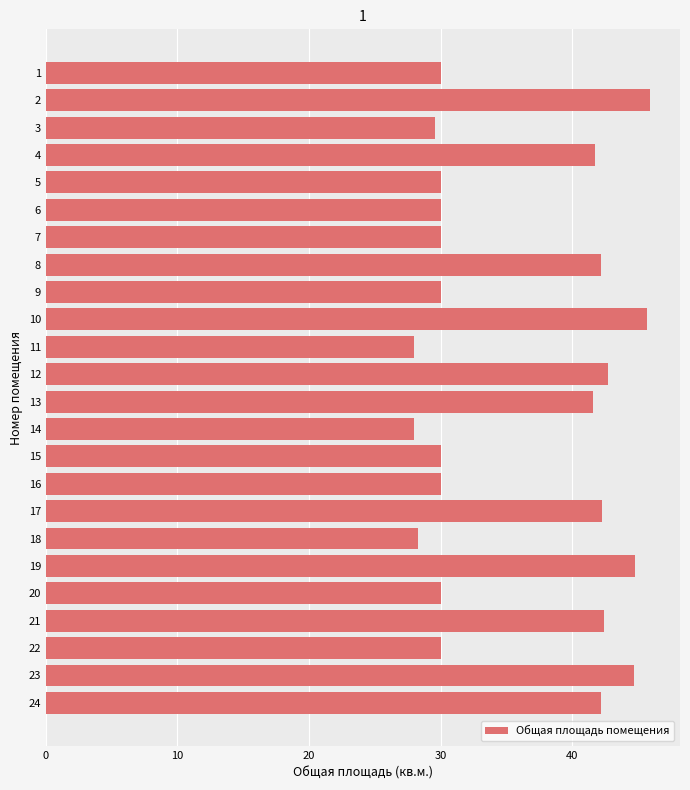

Is it true that the value at 1 is 30.0?

True